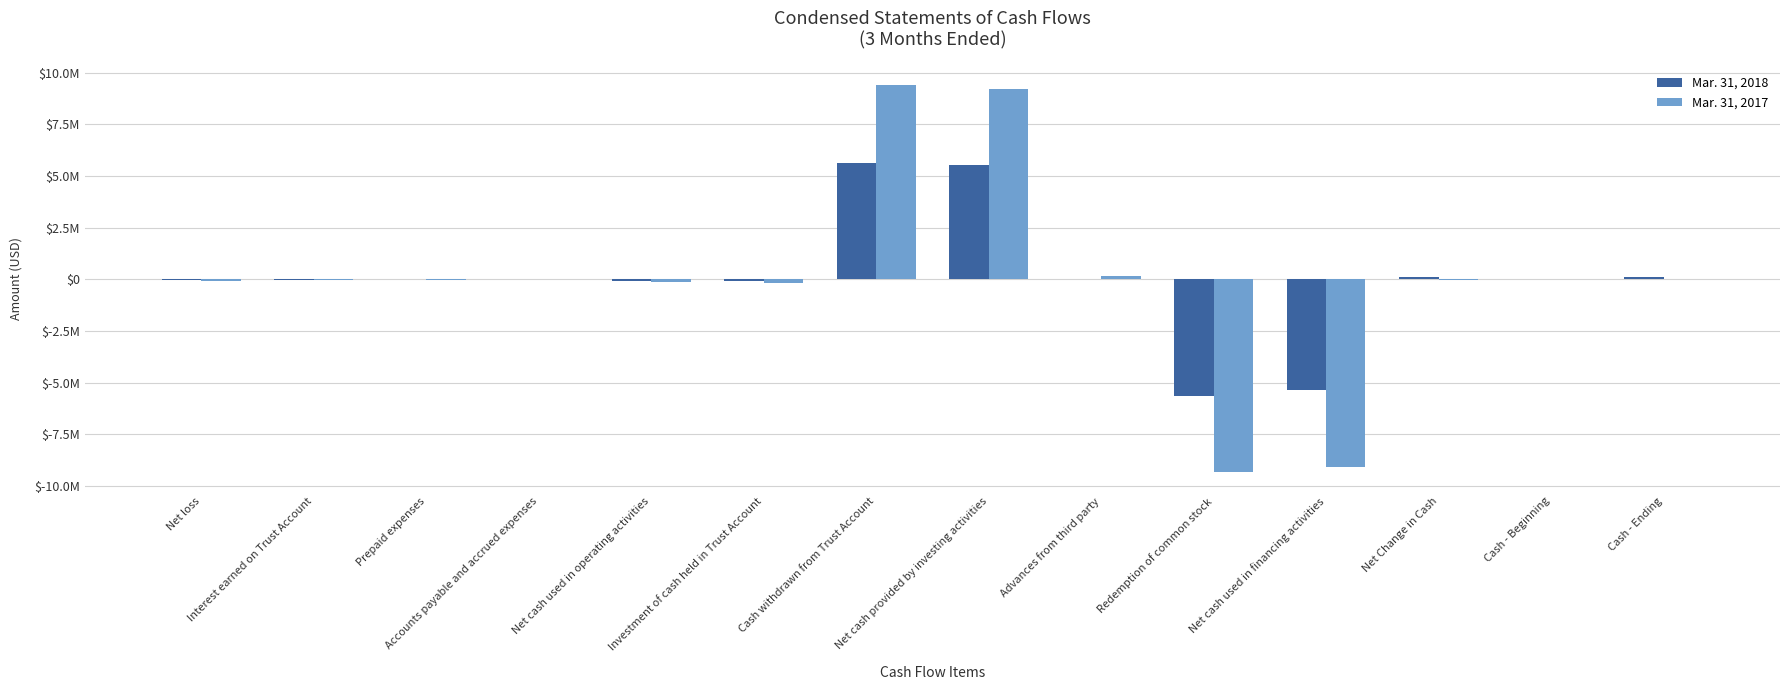

At which category is the sum across all series the highest?

Cash withdrawn from Trust Account